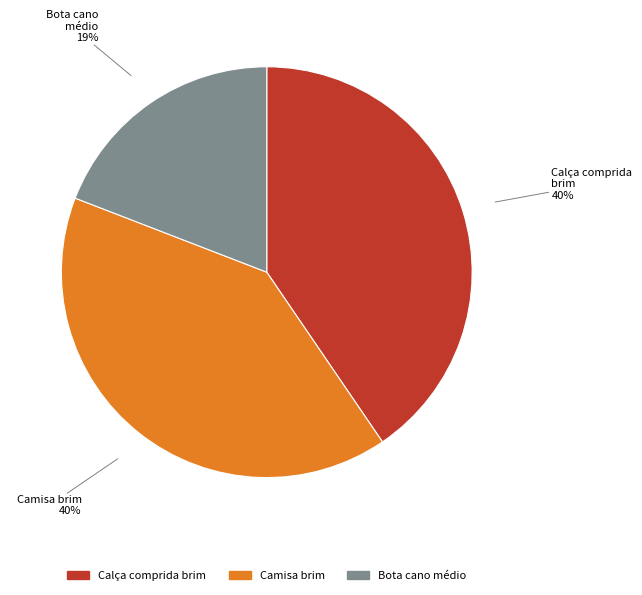

To the nearest percent, what percentage of the pie is Bota cano médio?

19%